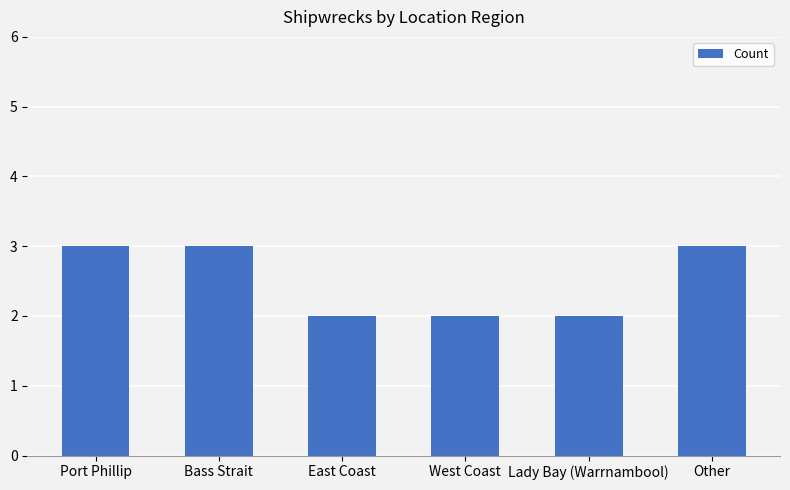

What is the label of the 1st bar from the left?

Port Phillip